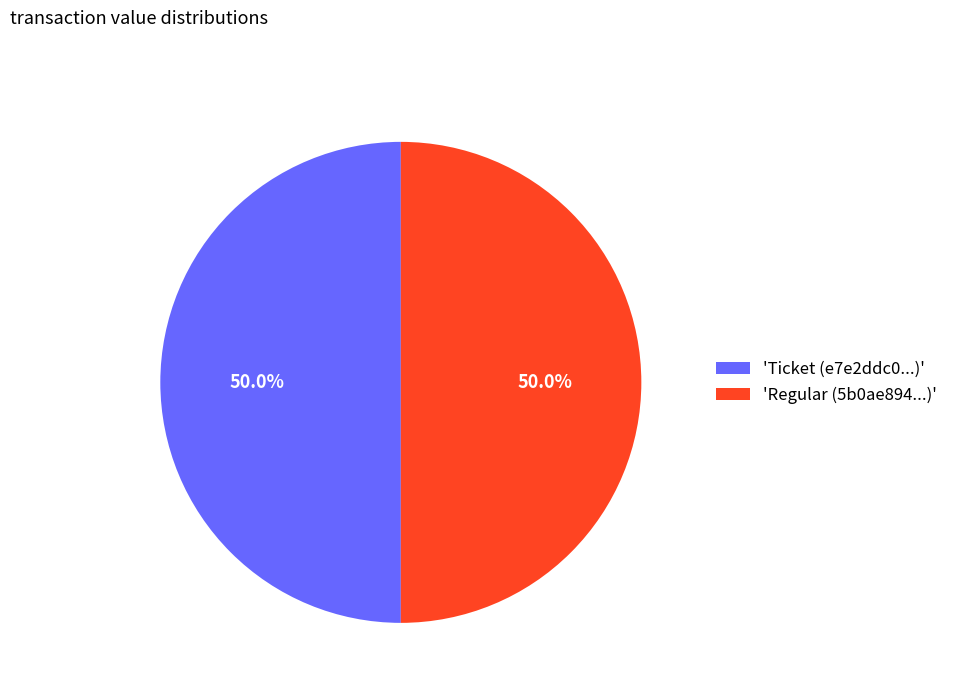

What percentage is NOT represented by 'Regular (5b0ae894...)'?

50.0%